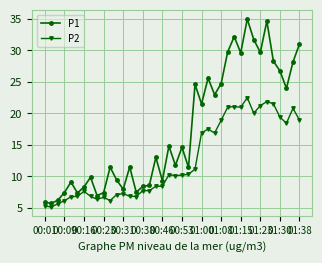

Which series has the largest total across all categories?

P1